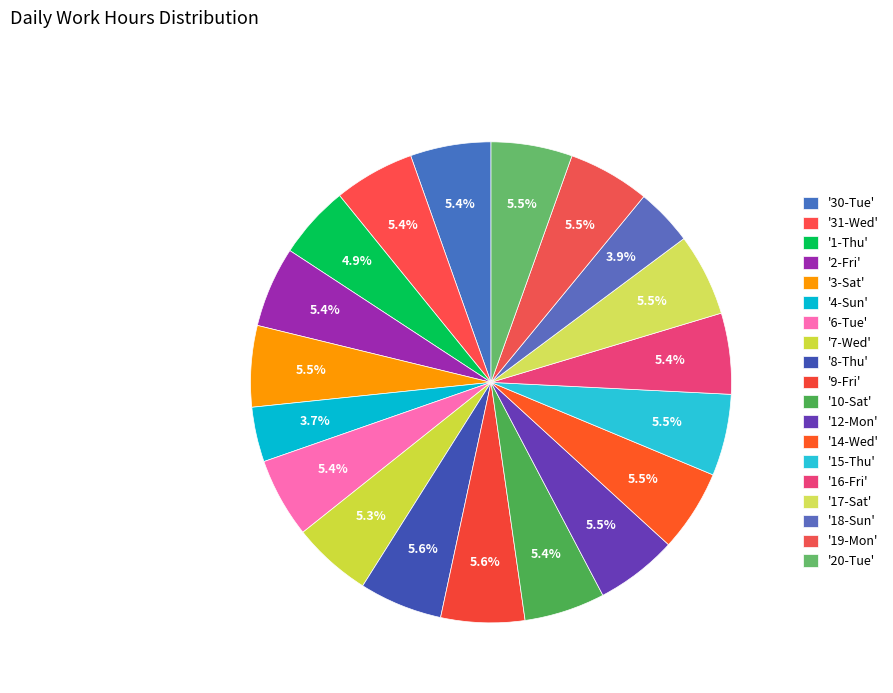

Which category has the biggest portion of the pie?

9-Fri